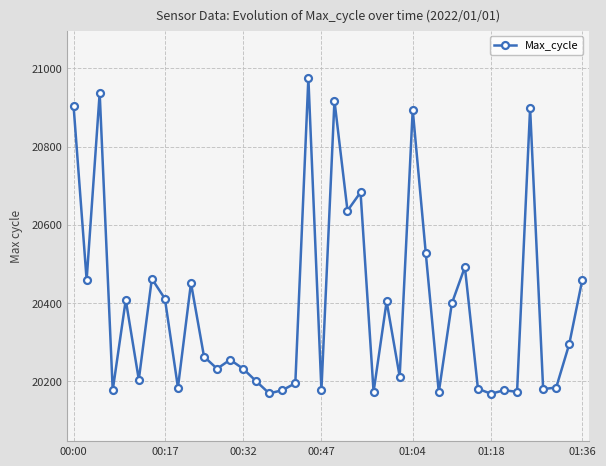

True or false: there are more than 0 points higher than both neighbors.

True